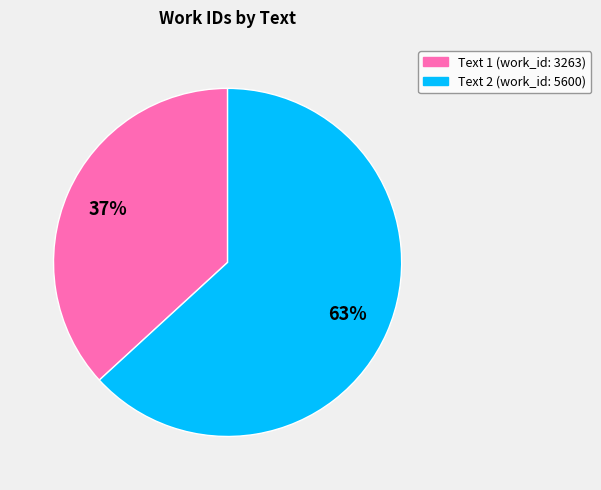

To the nearest percent, what is the difference between the largest and smallest slice percentages?

26%